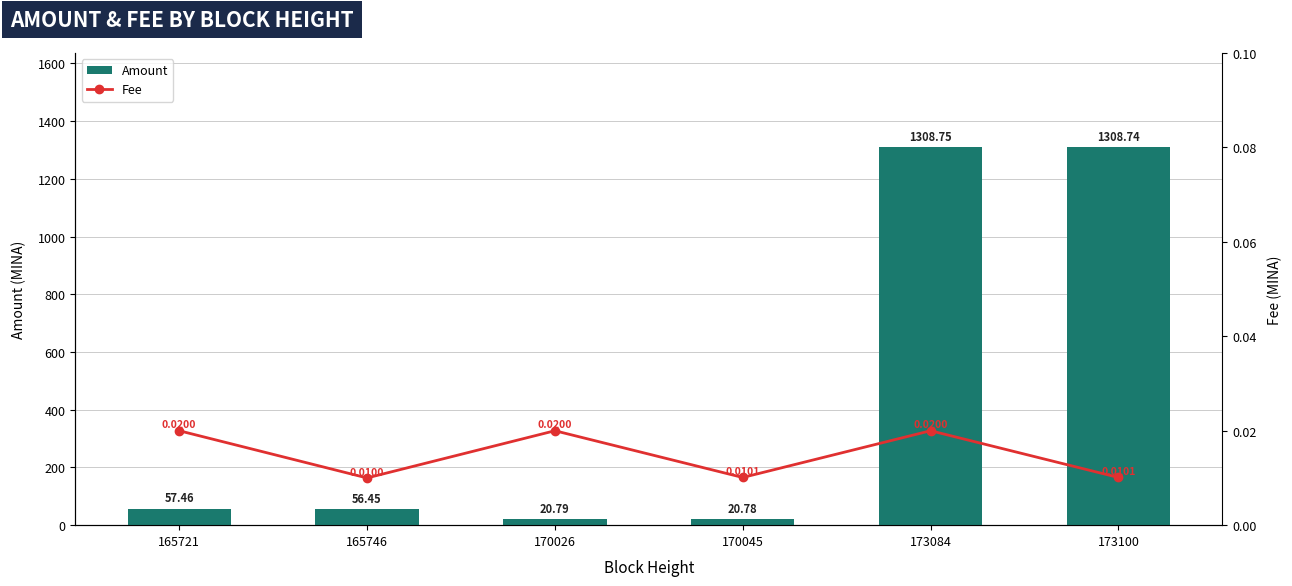

At which label does Fee reach its peak?

165721